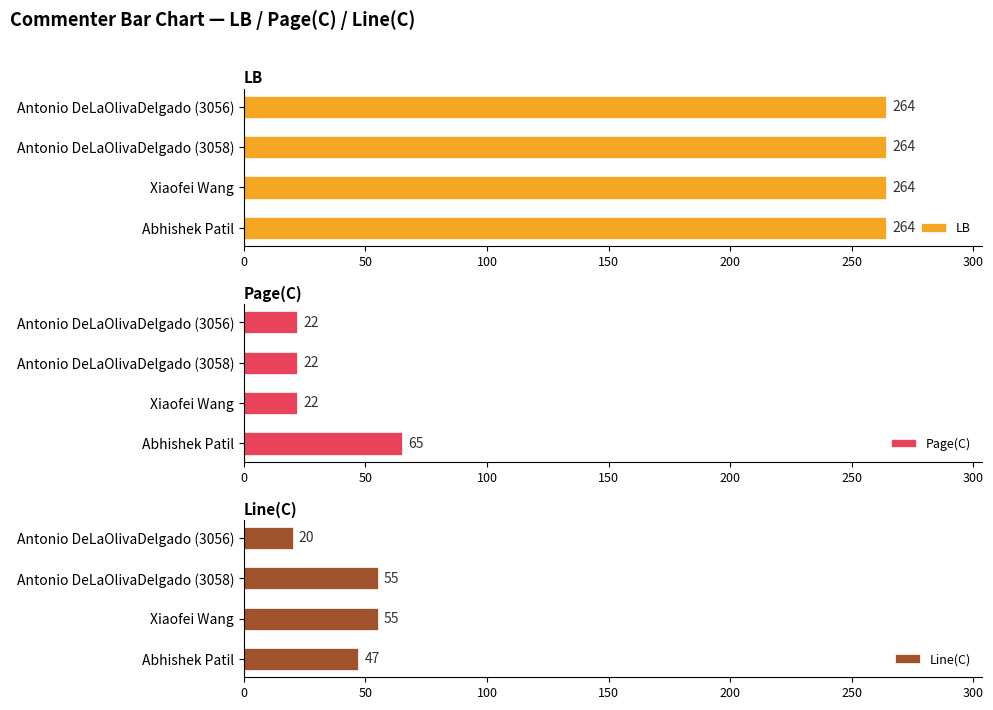

What is the sum of all Page(C) values?

131